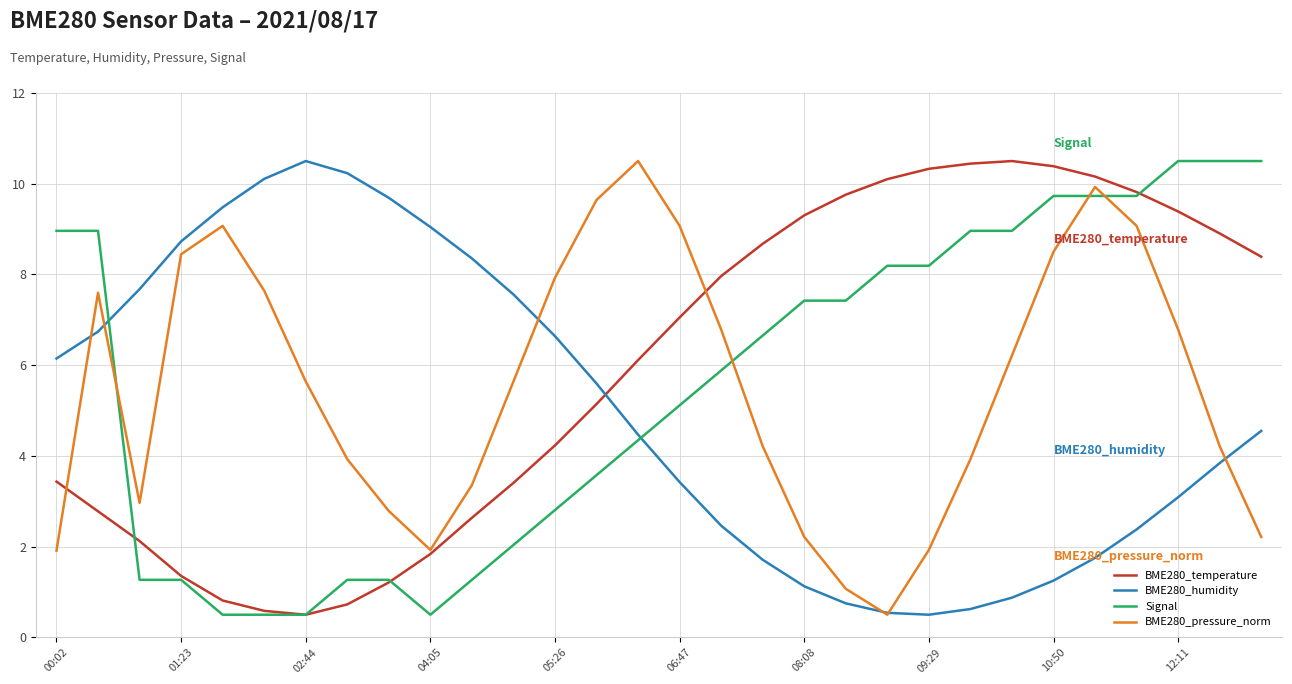

At how many categories does at least one series exceed 7?

30